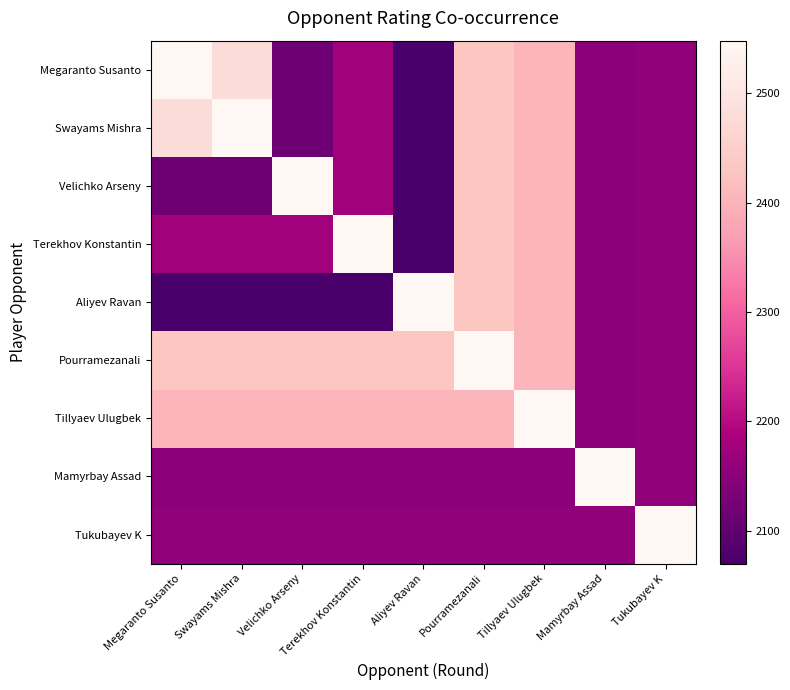

Count the number of data series in this chart.

9